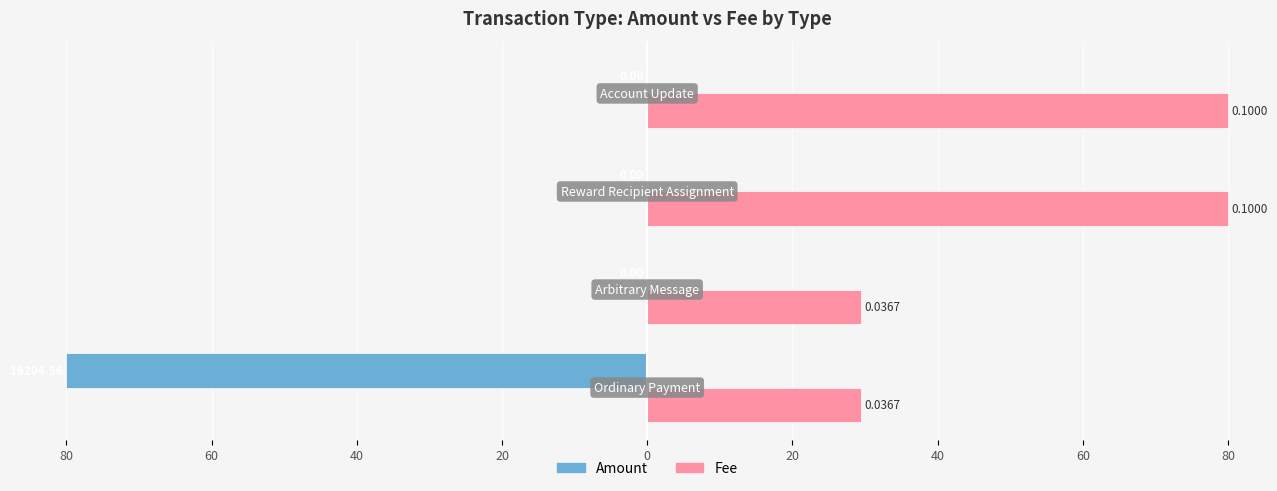

What are all the series names shown in the legend?

Amount, Fee